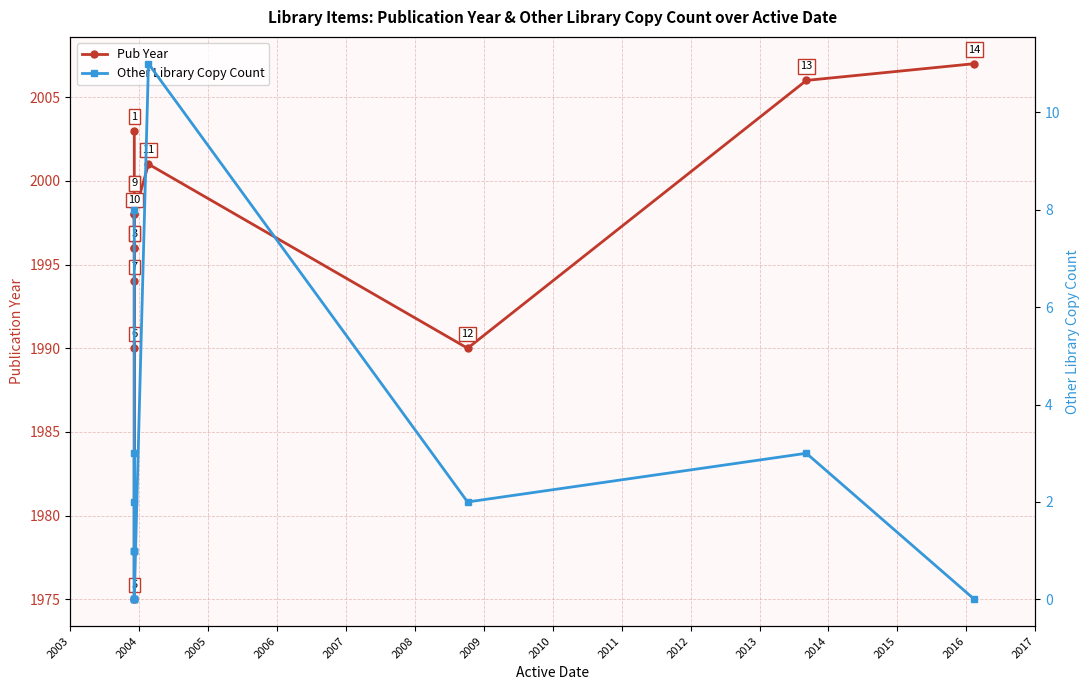

True or false: Pub Year has more than 1 points higher than both neighbors.

True